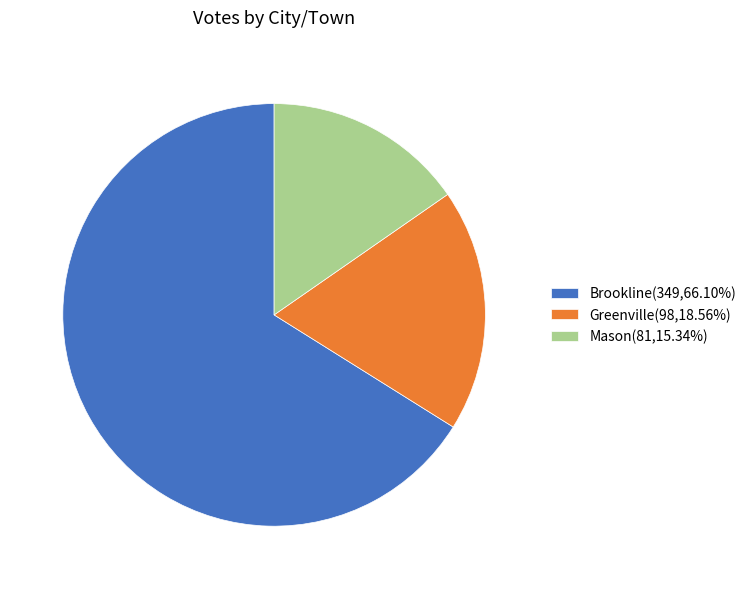

Does any single category account for the majority?

Yes